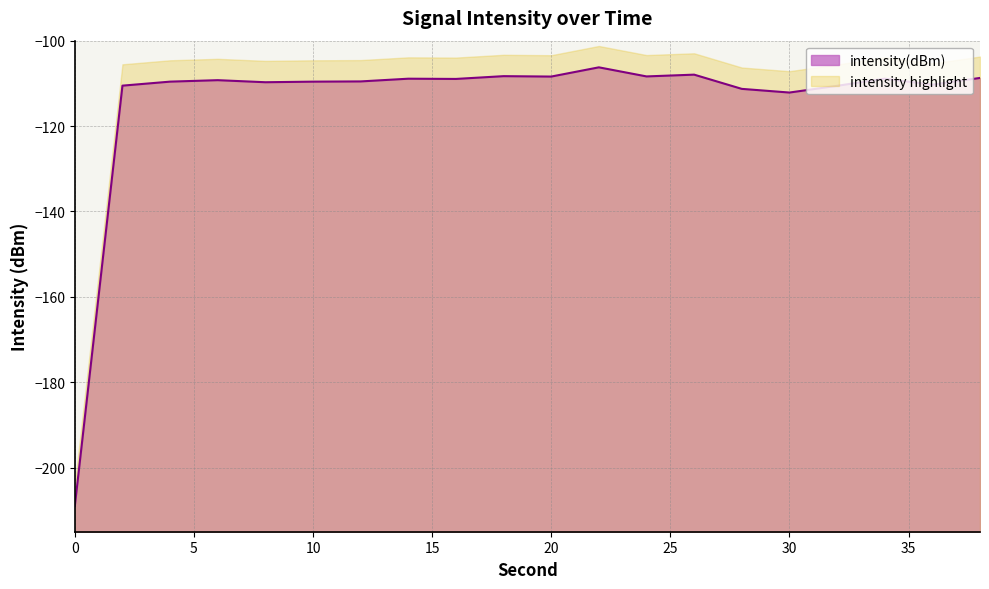

The chart shows a value of -45.0 at 20. True or false?

False